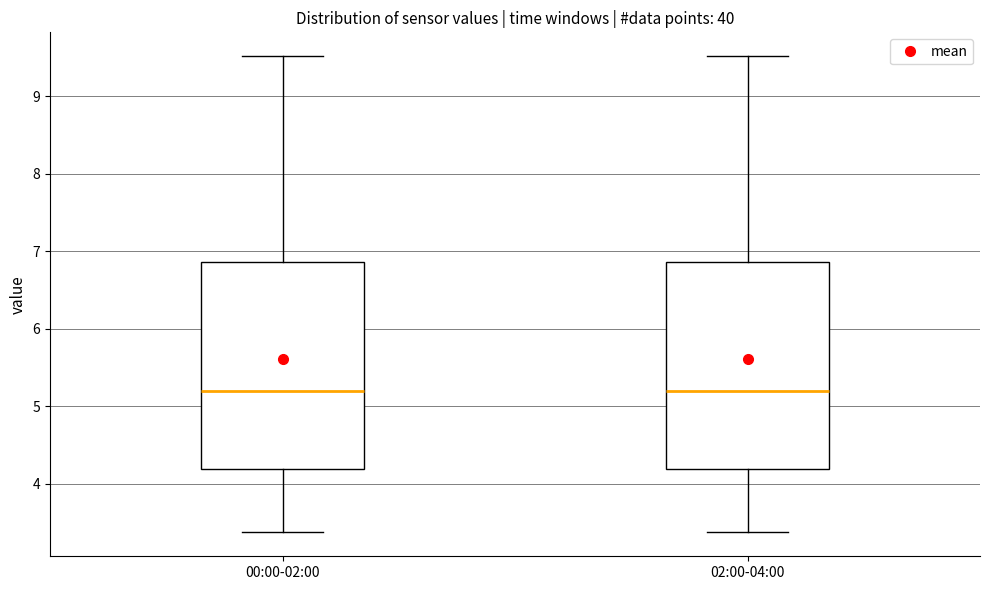

Where does the upper whisker of the box for 02:00-04:00 end on the y-axis? The values are not printed on the chart, so give them approximately, as read against the axis.

9.5